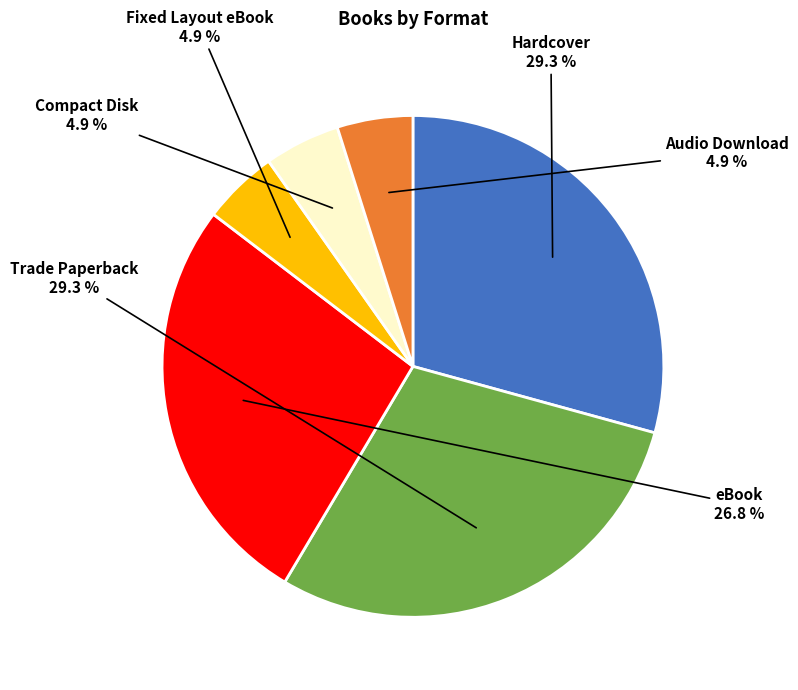

How many segments does this pie chart have?

6